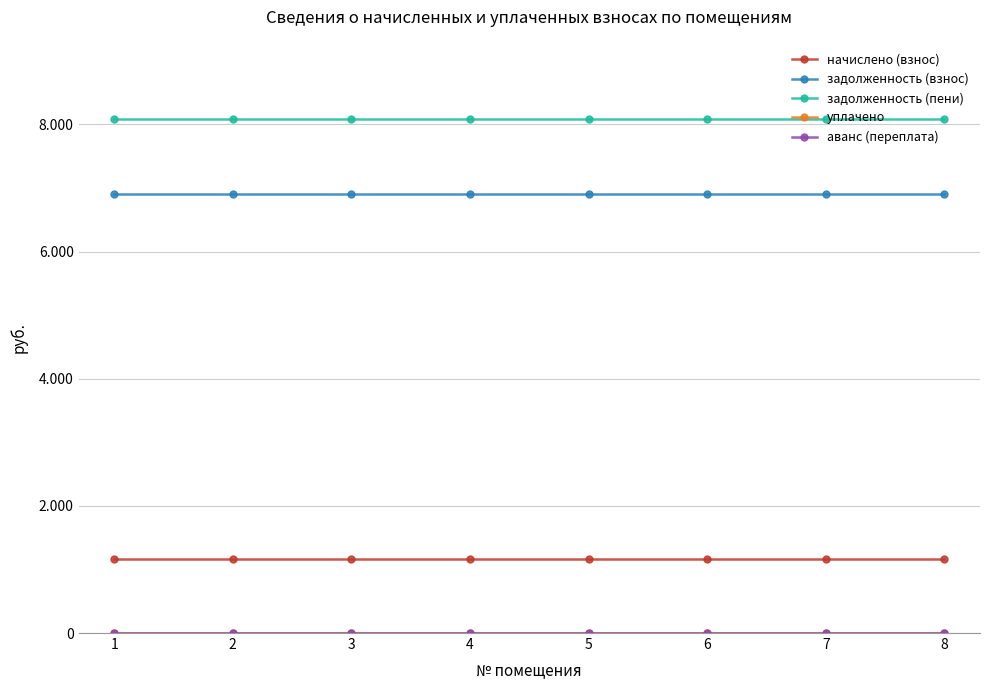

Does the chart have visible grid lines?

Yes